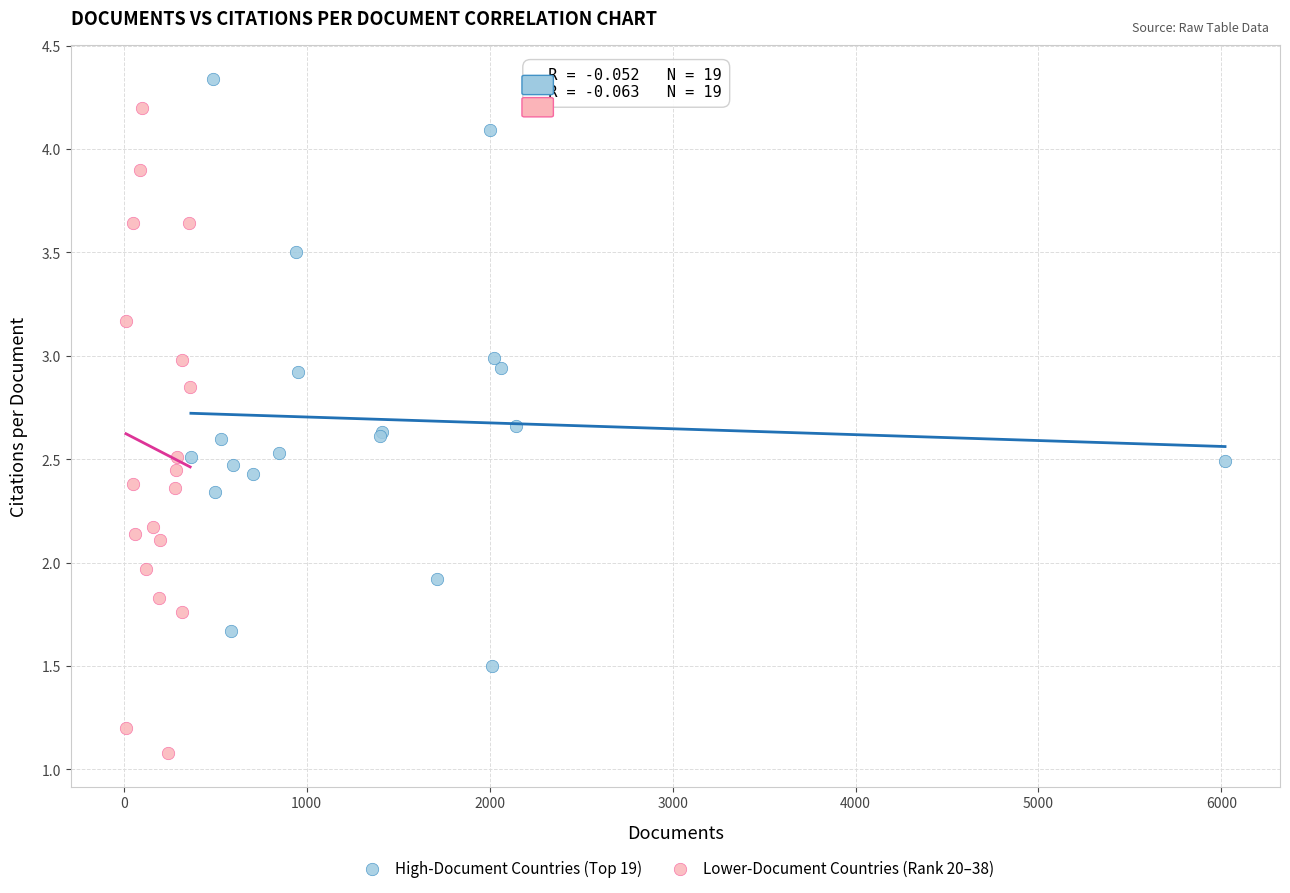

Which series reaches the minimum Y coordinate?

Lower-Document Countries (Rank 20–38)